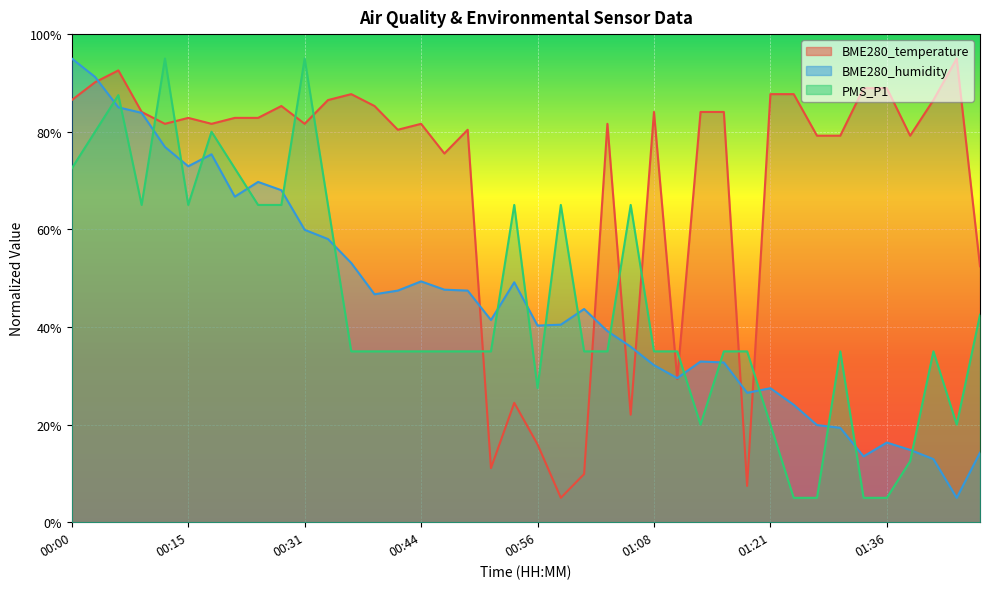

The value of BME280_temperature at 01:18 is 7.4. True or false?

True